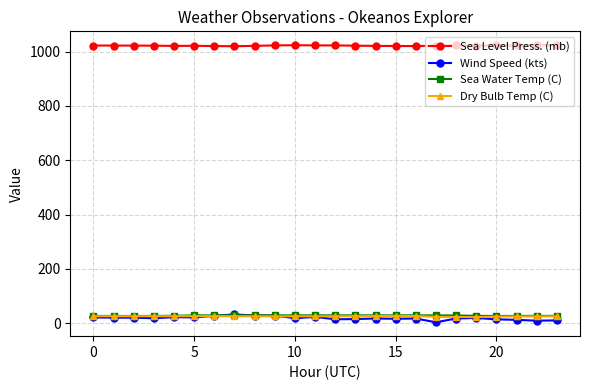

True or false: Sea Level Press. (mb) and Sea Water Temp (C) cross at least once.

False